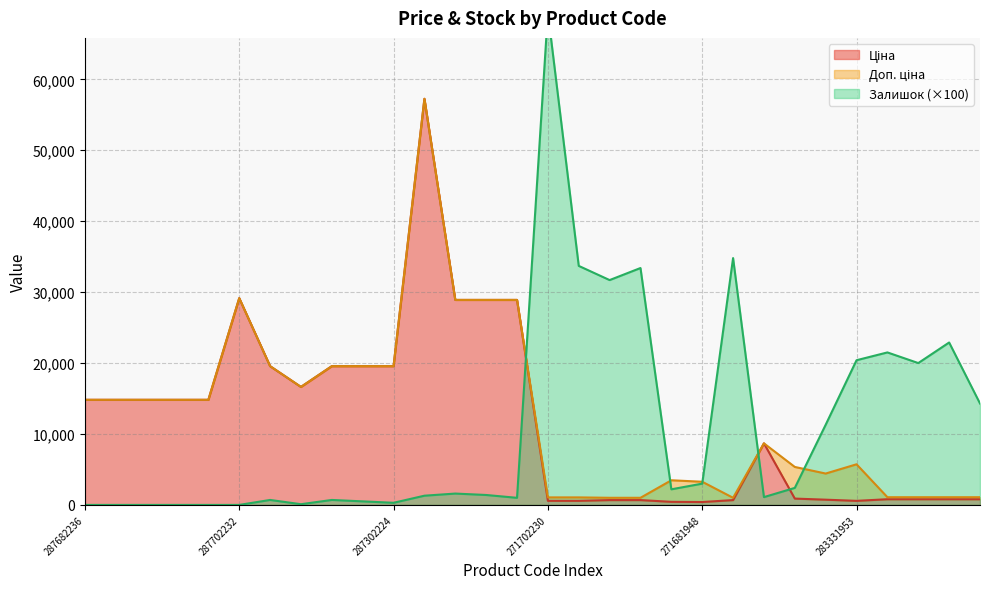

How many lines are shown in the chart?

3